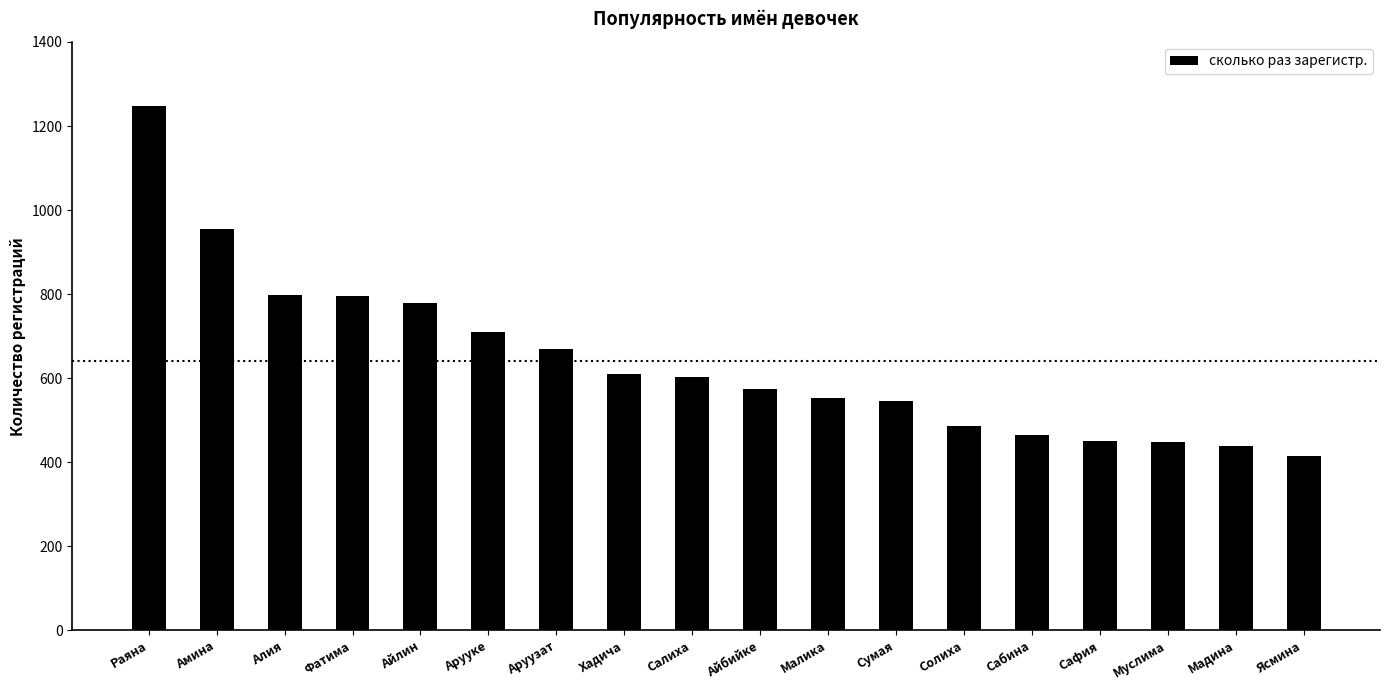

What position from the right is Малика?

8